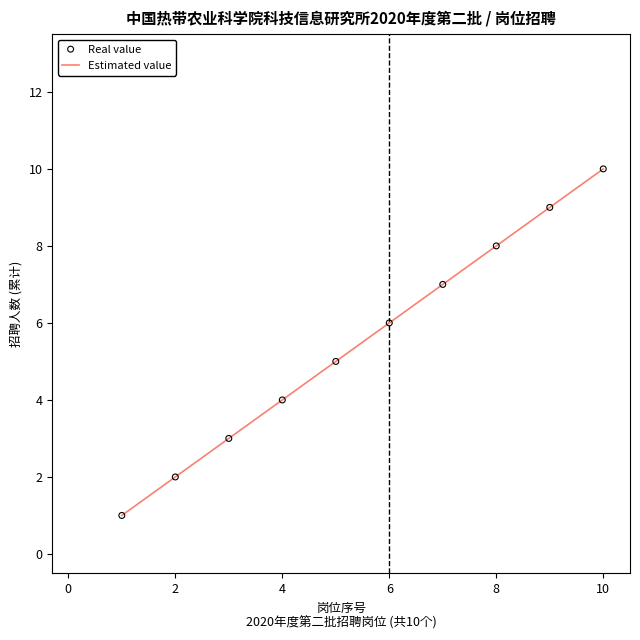

What is the difference between the maximum and minimum values?

9